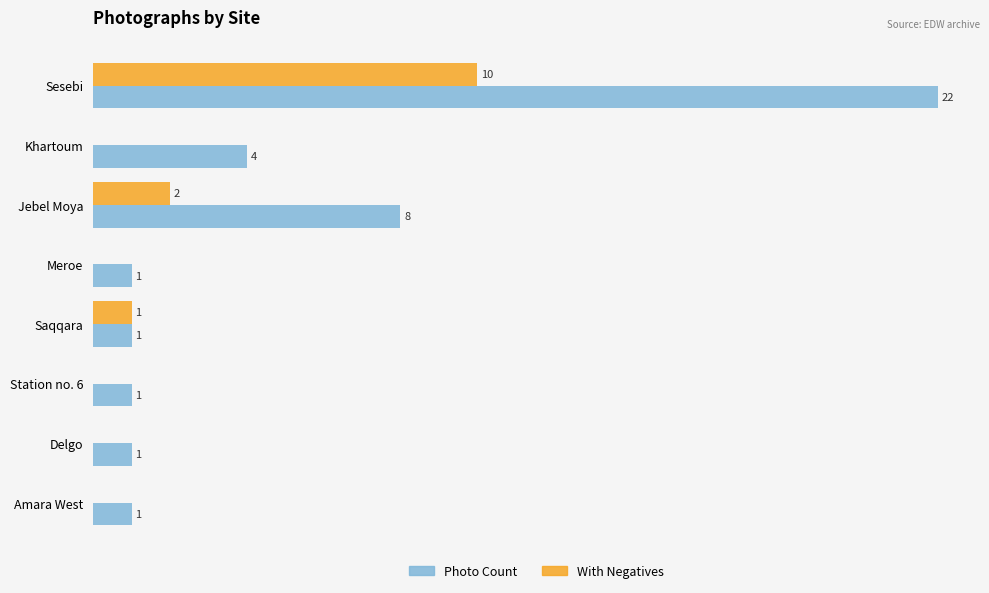

Which series changed the most between Khartoum and Saqqara?

Photo Count